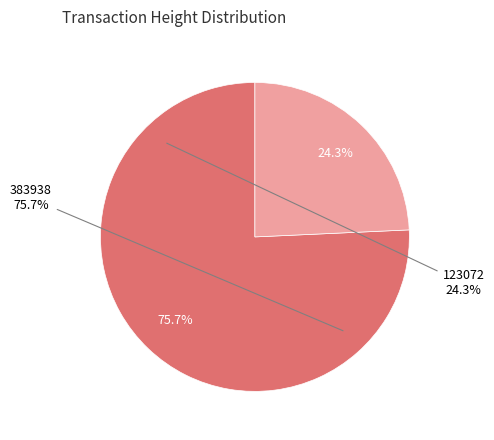

To the nearest percent, what is the combined percentage of 383938 and 123072?

100%